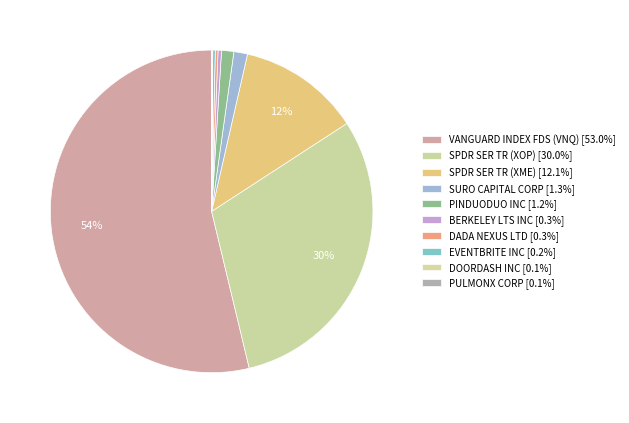

What is the ratio of the value at VANGUARD INDEX FDS (VNQ) to the value at SPDR SER TR (XME)?

4.4